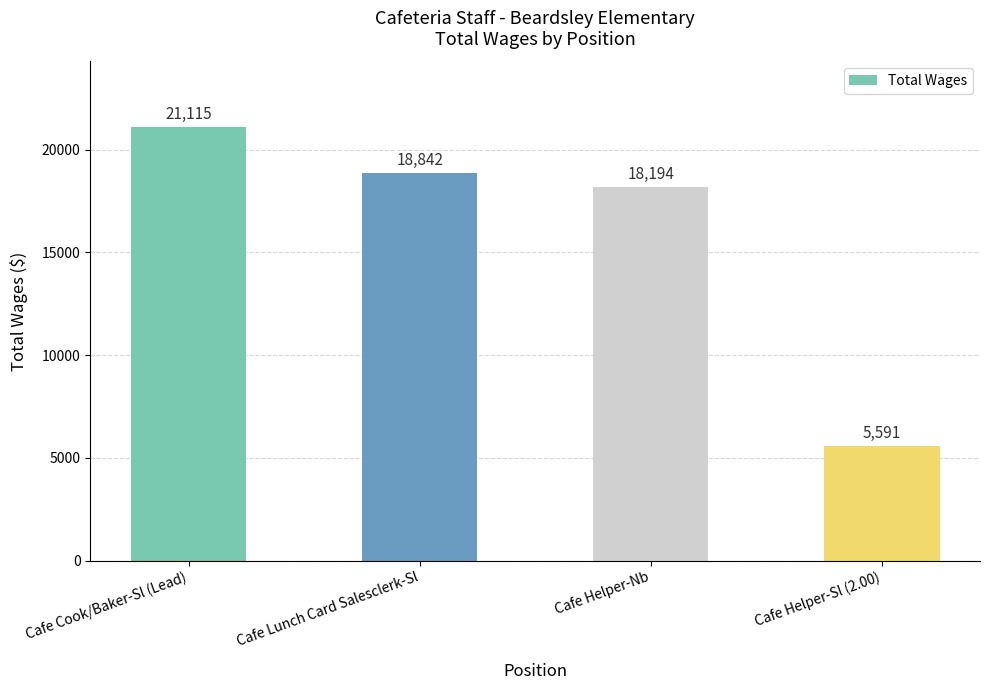

What is the label of the 4th bar from the right?

Cafe Cook/Baker-Sl (Lead)